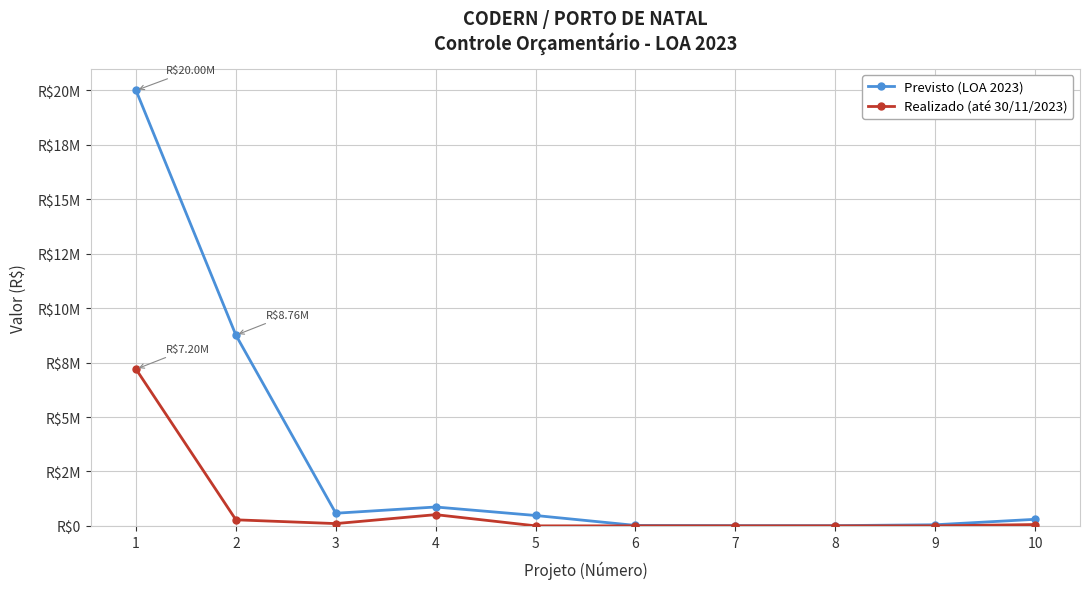

What are all the series names shown in the legend?

Previsto (LOA 2023), Realizado (até 30/11/2023)